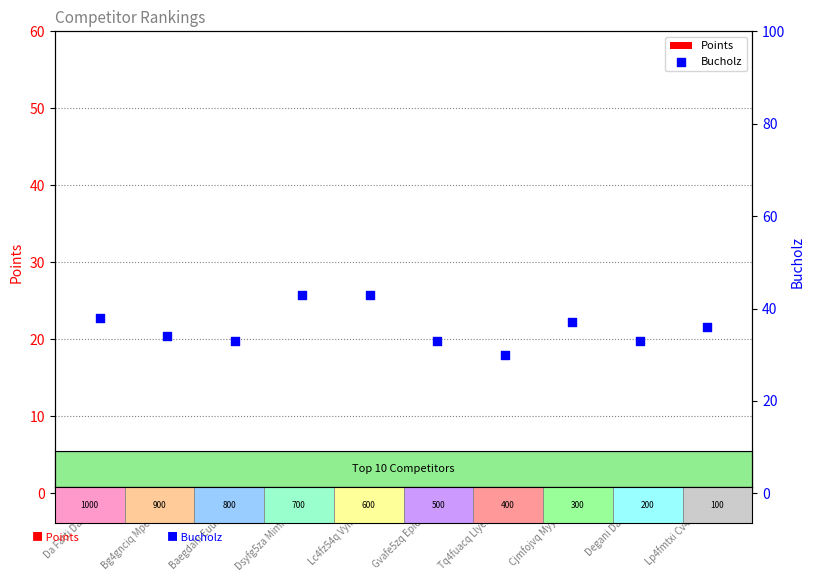

At which category is the sum across all series the highest?

Dsyfg5za Mimfa5vy